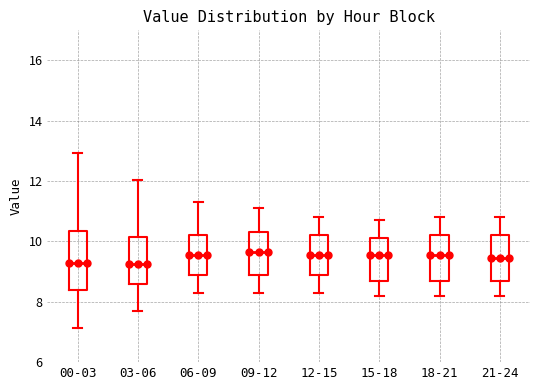

Where does the median line of the box for 21-24 sit on the y-axis? The values are not printed on the chart, so give them approximately, as read against the axis.

9.4